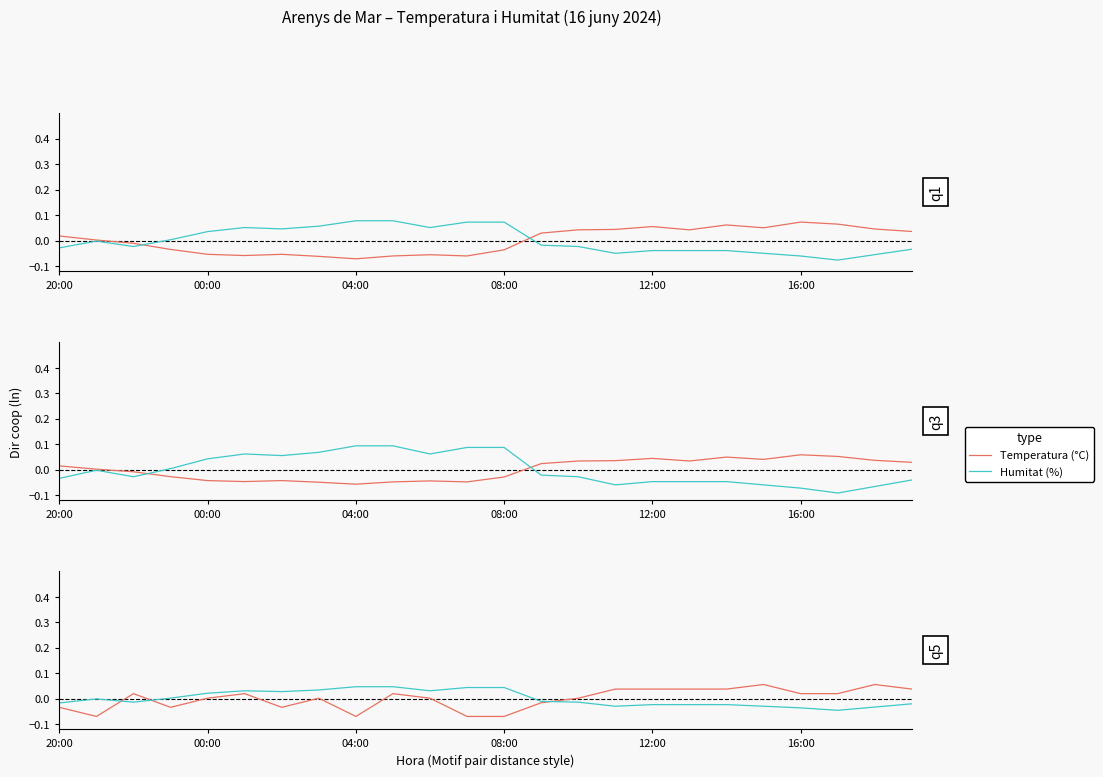

What position from the right is 9?

15